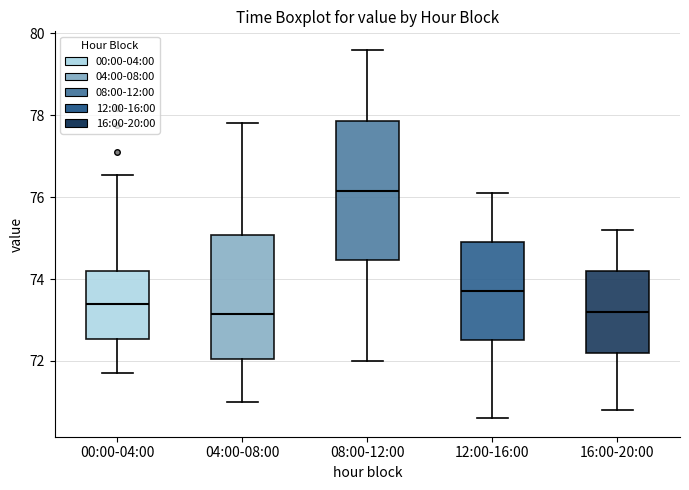

Reading left to right, transcribe this box plot: for each box, give where its median line is, the range the box spans, and where its two whiskers end, as read against the y-axis. The values are not printed on the chart, so give them approximately, as read against the axis.

00:00-04:00: median 73.4, box 72.6 to 74.2, whiskers 71.8 to 76.6
04:00-08:00: median 73.2, box 72.0 to 75.0, whiskers 71.0 to 77.8
08:00-12:00: median 76.2, box 74.4 to 77.8, whiskers 72.0 to 79.6
12:00-16:00: median 73.8, box 72.6 to 75.0, whiskers 70.6 to 76.2
16:00-20:00: median 73.2, box 72.2 to 74.2, whiskers 70.8 to 75.2